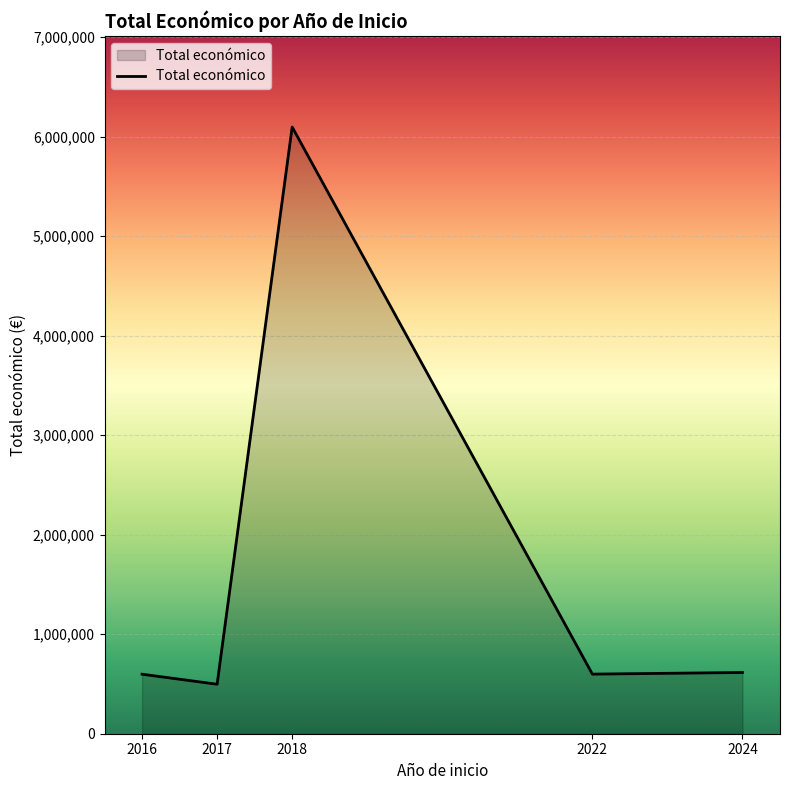

What is the change in value from 2016 to 2022?

+973